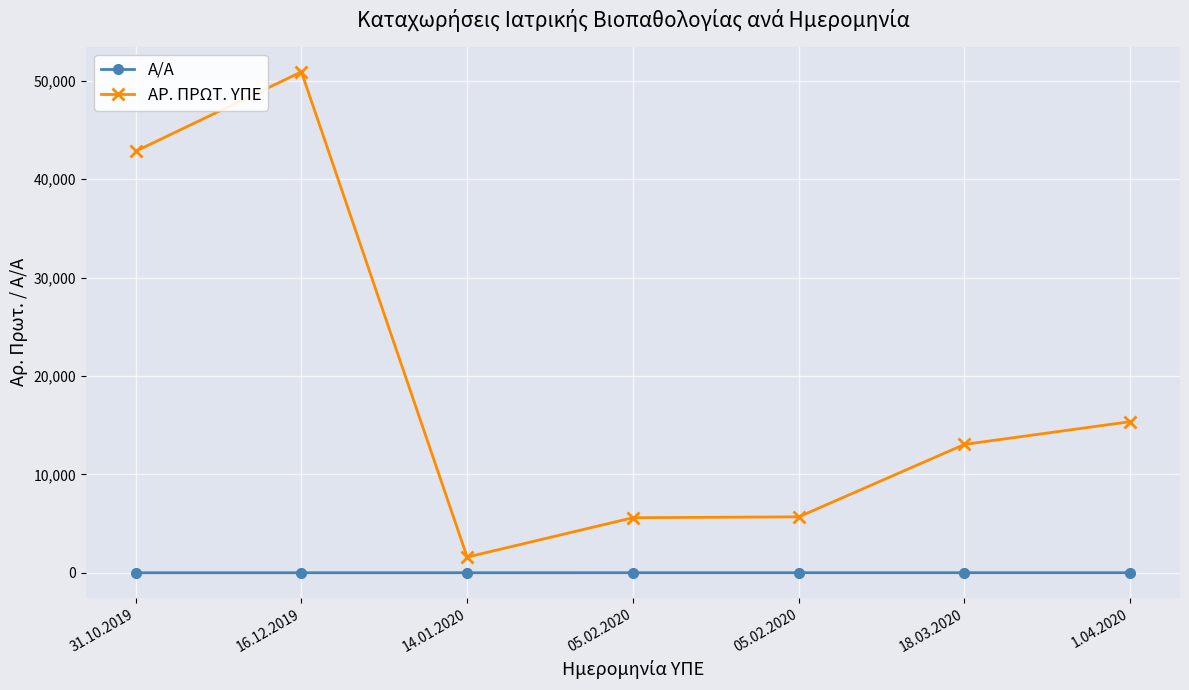

Rank the series by their average value, from lowest to highest.

Α/Α, ΑΡ. ΠΡΩΤ. ΥΠΕ